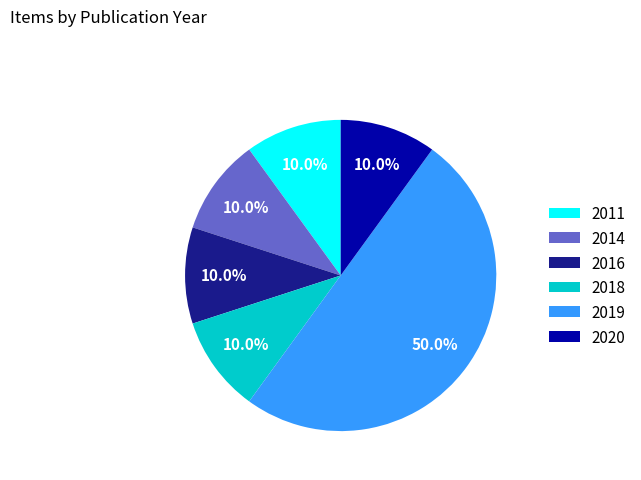

The 2020 slice represents 1% of the pie. True or false?

False